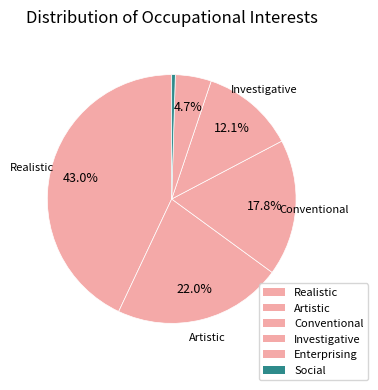

How many segments does this pie chart have?

6